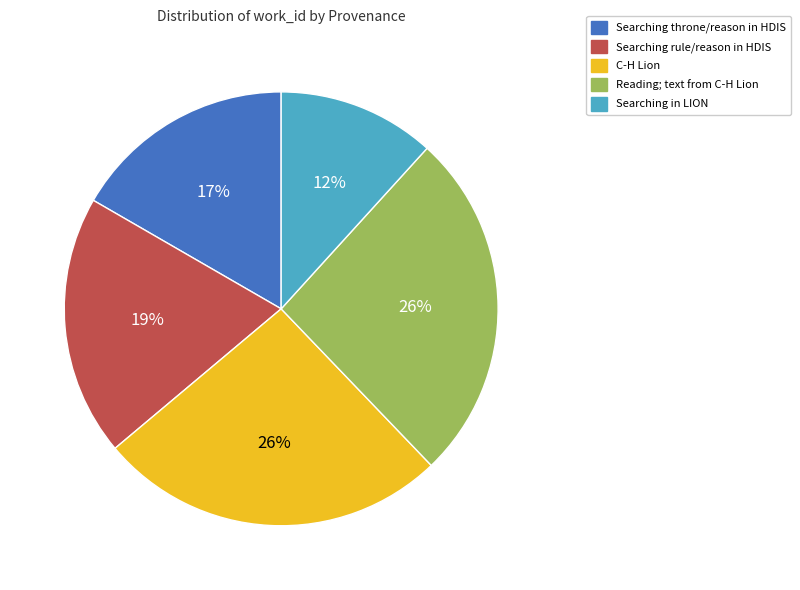

The Searching throne/reason in HDIS slice represents 17% of the pie. True or false?

True